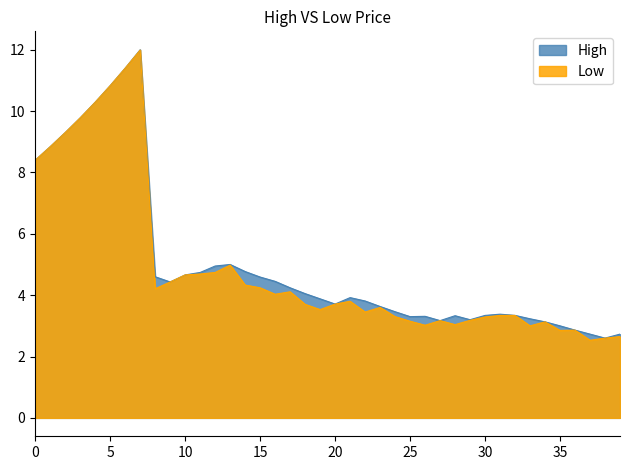

True or false: Low and High cross at least once.

False